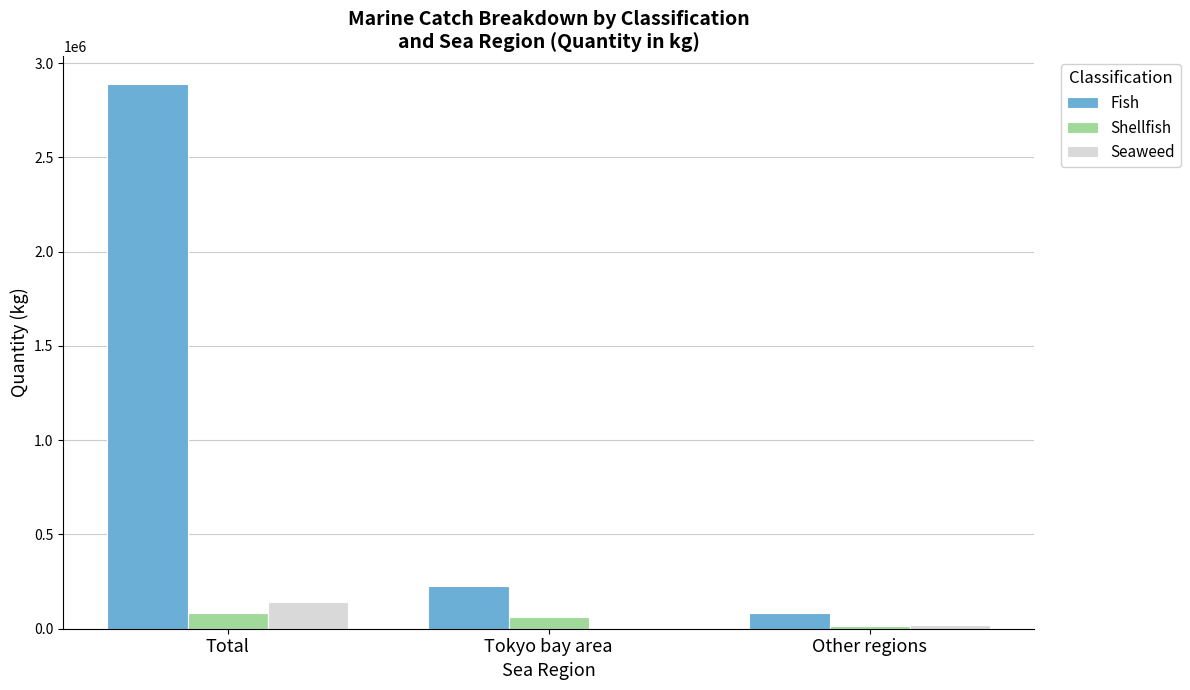

What is the sum of the Fish values at Tokyo bay area and Total?

3117776